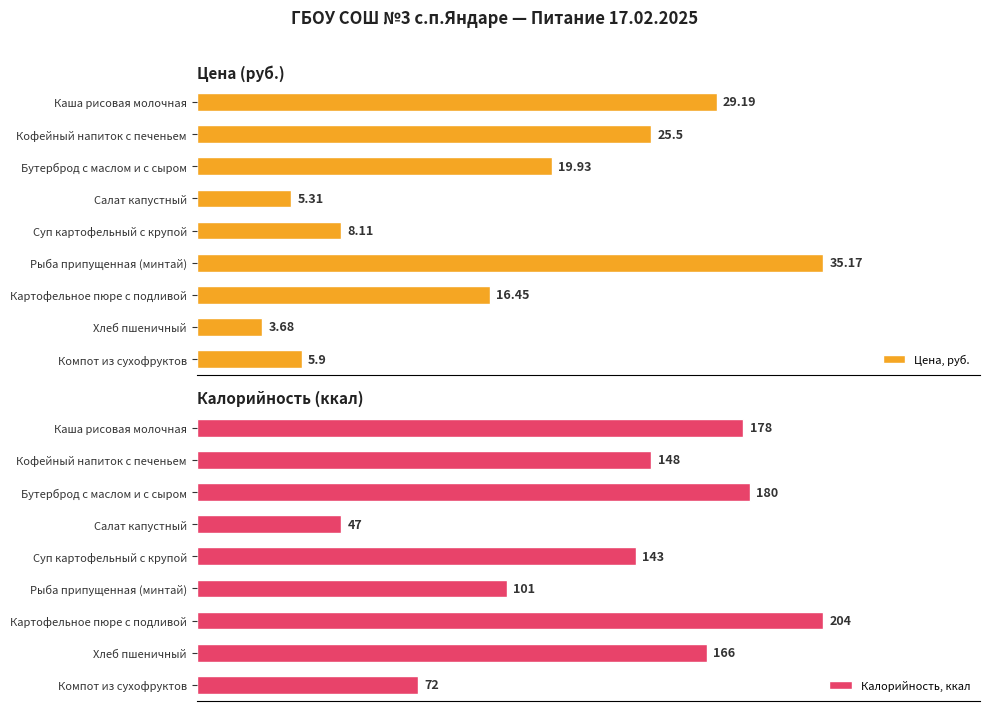

What is the greatest value displayed?

204.0